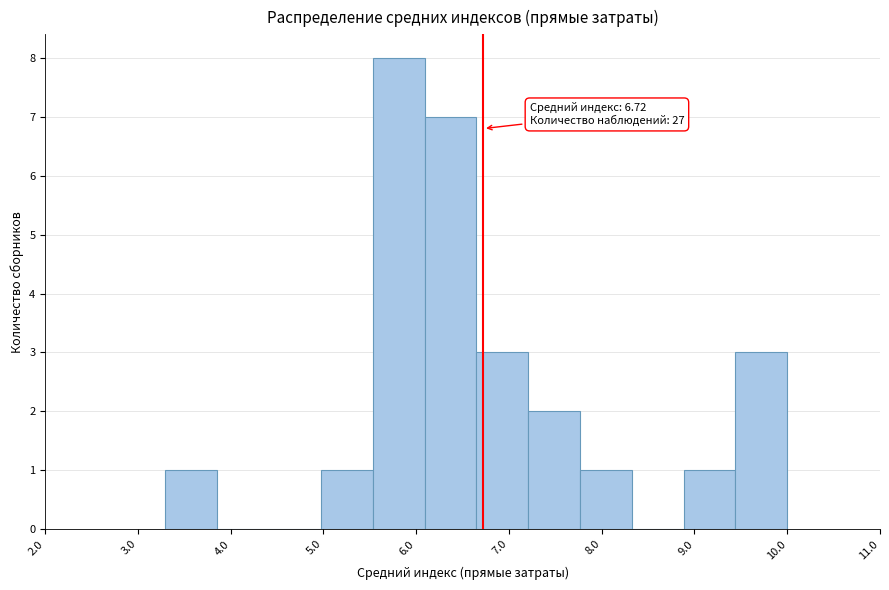

Over which range of the x-axis is the bar tallest?

5.5 to 6.1